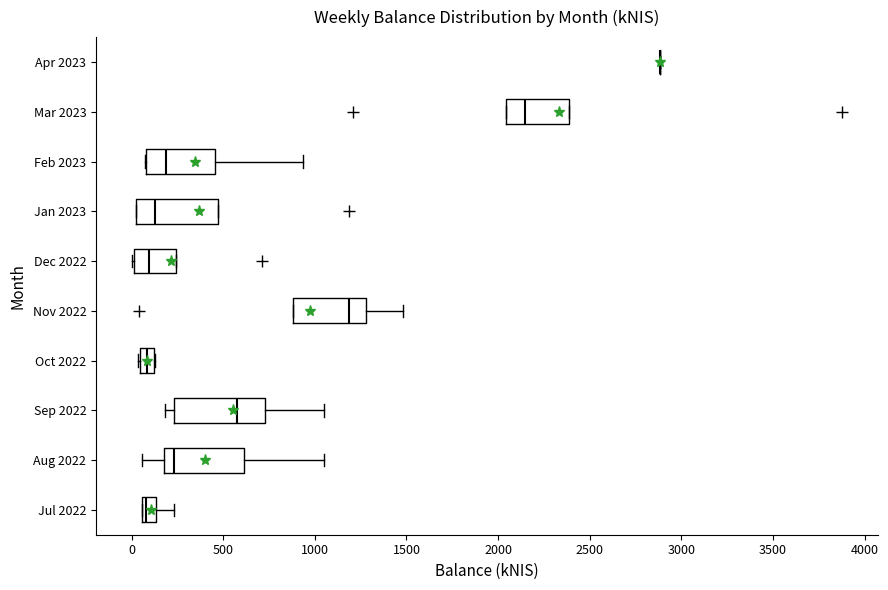

Reading bottom to top, transcribe this box plot: for each box, give where its median line is, the range the box spans, and where its two whiskers end, as read against the x-axis. The values are not printed on the chart, so give them approximately, as read against the axis.

Jul 2022: median 100, box 50 to 150, whiskers 50 to 250
Aug 2022: median 250, box 200 to 600, whiskers 50 to 1050
Sep 2022: median 600, box 250 to 750, whiskers 200 to 1050
Oct 2022: median 100 (inside the box), box 50 to 100, whiskers 50 to 150
Nov 2022: median 1200, box 900 to 1300, whiskers 900 to 1500
Dec 2022: median 100, box 0 to 250, whiskers 0 to 250
Jan 2023: median 150, box 0 to 450, whiskers 0 to 450
Feb 2023: median 200, box 100 to 450, whiskers 50 to 950
Mar 2023: median 2150, box 2050 to 2400, whiskers 2050 to 2400
Apr 2023: box collapsed to a line at 2900, whiskers 2900 to 2900